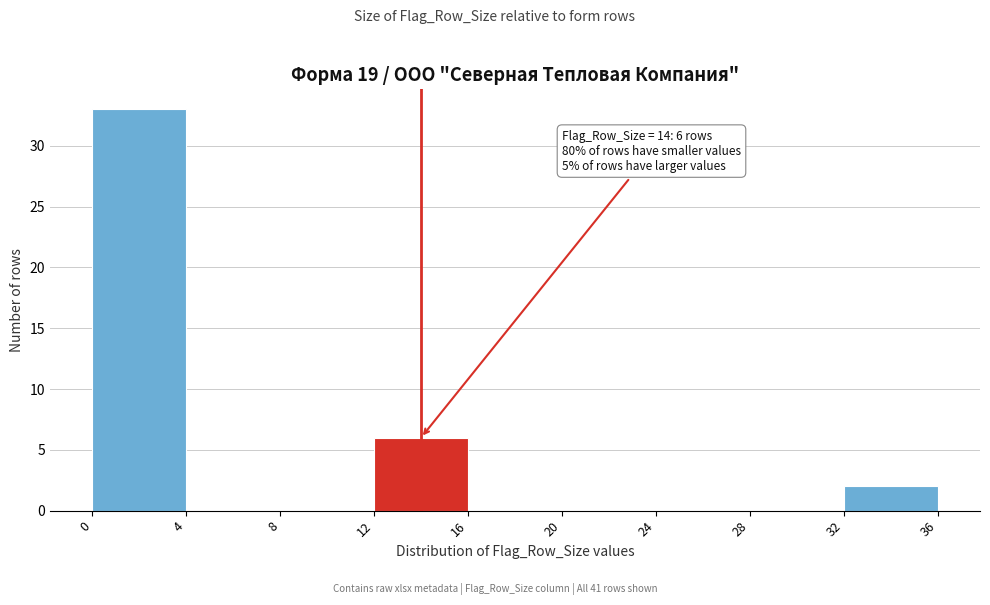

Over which range of the x-axis is the bar tallest?

0 to 4